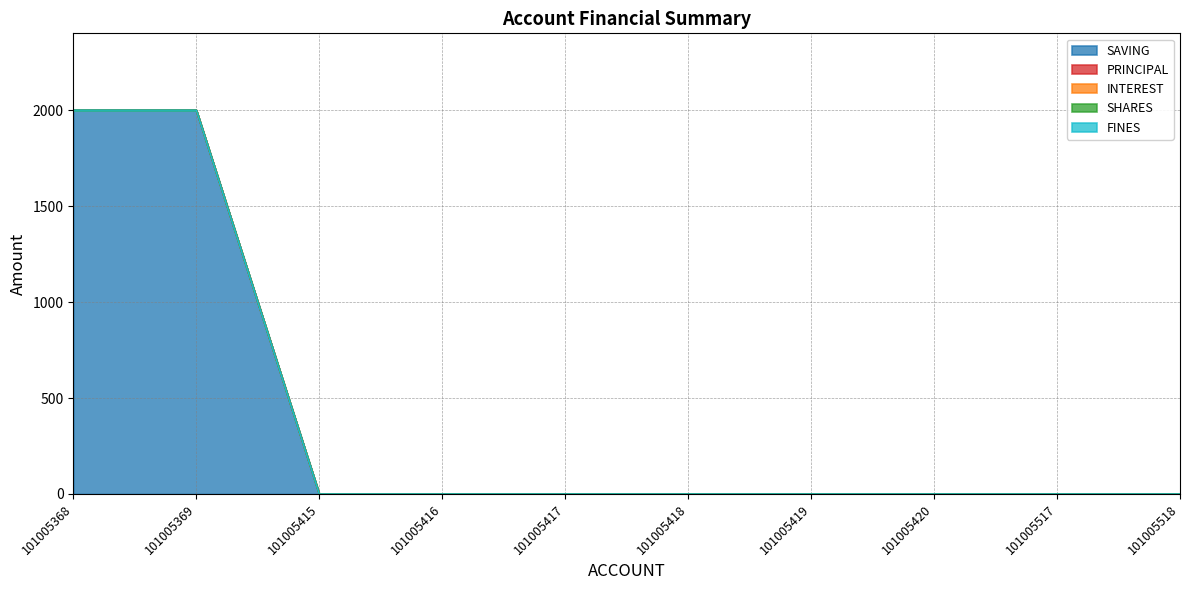

Between 101005517 and 101005418, which is larger?

101005517